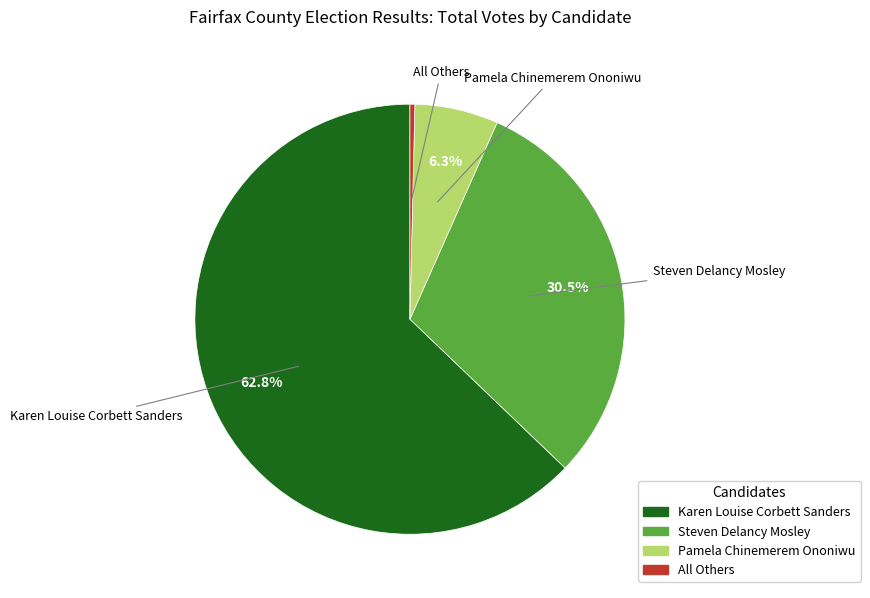

Rank the categories by value from highest to lowest.

Karen Louise Corbett Sanders, Steven Delancy Mosley, Pamela Chinemerem Ononiwu, All Others